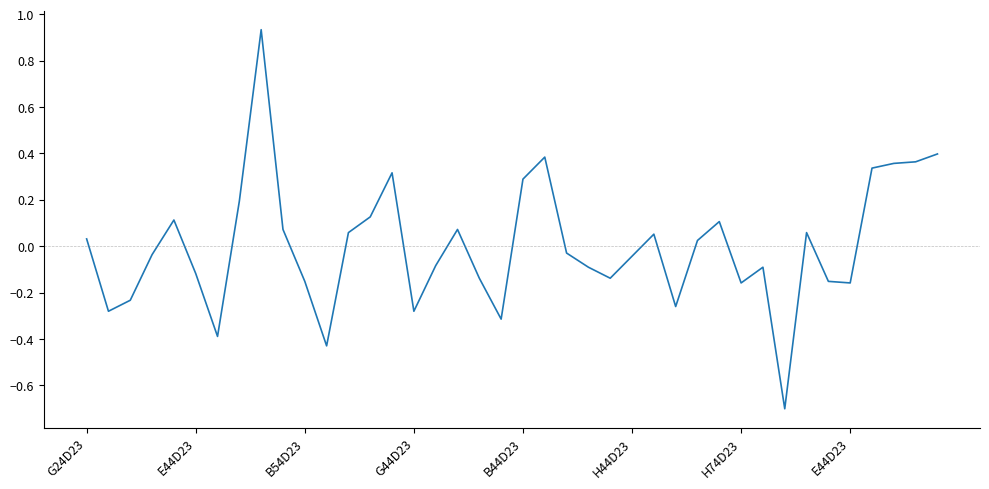

What is the smallest value displayed?

-0.7